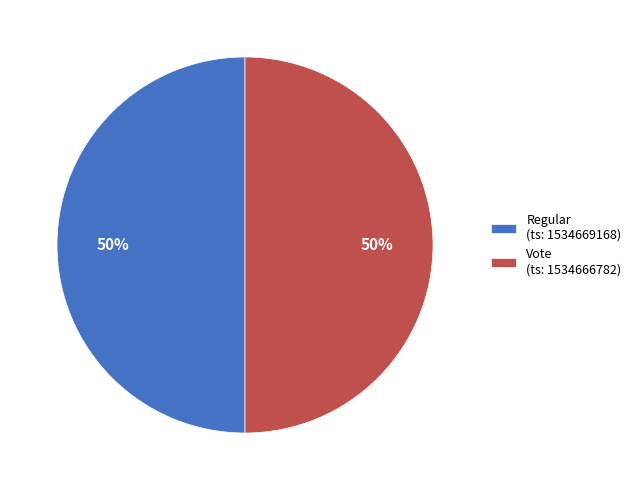

The Regular (ts: 1534669168) slice represents 50% of the pie. True or false?

True